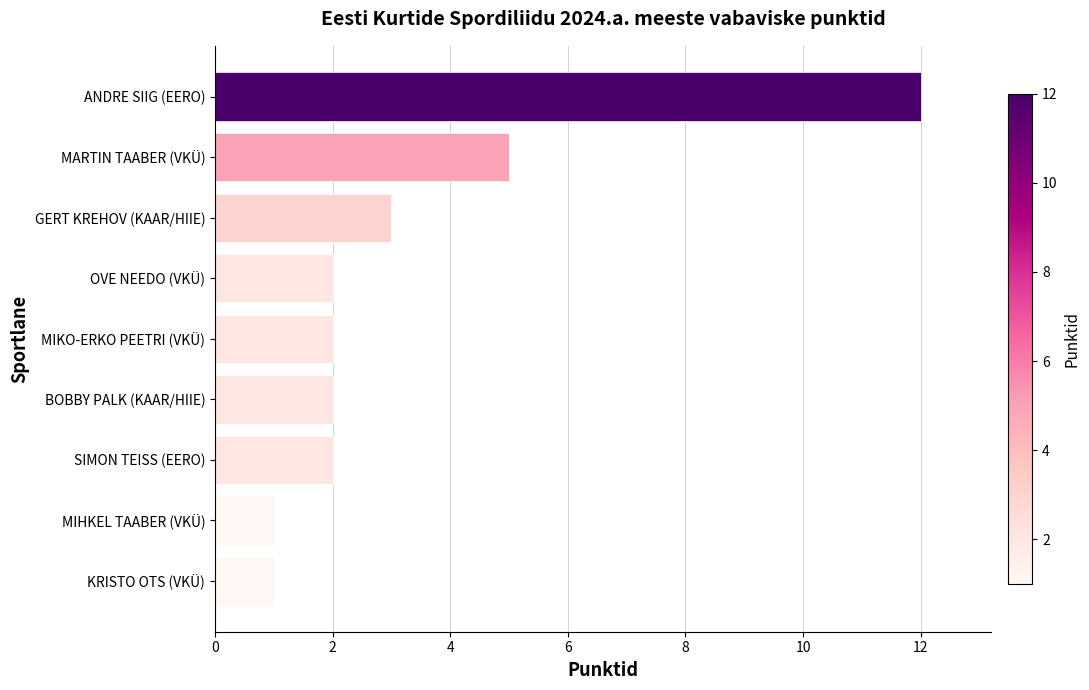

Are the bars horizontal?

Yes